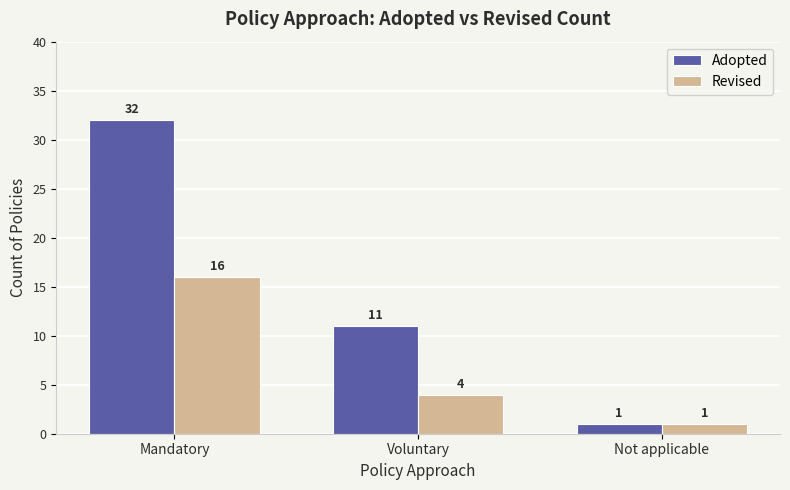

The Adopted series shows 11 at Voluntary. True or false?

True